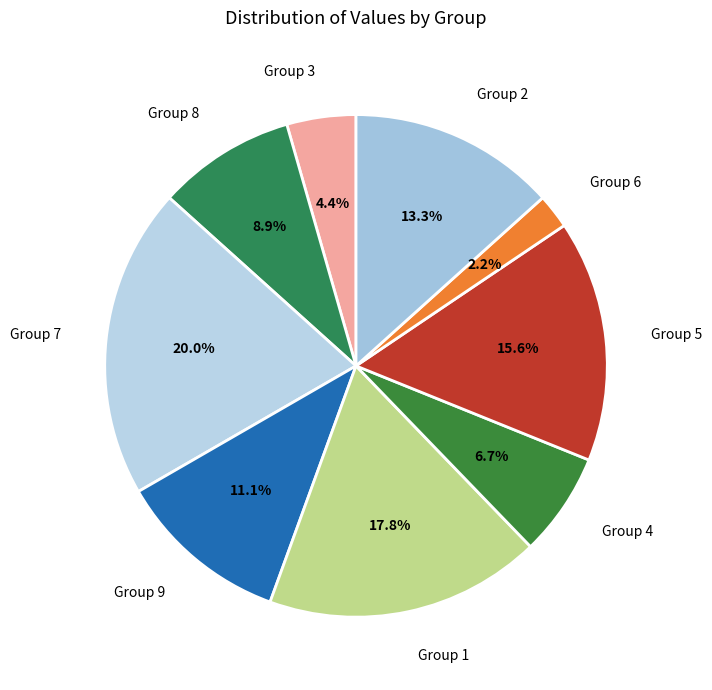

How many slices are in this pie chart?

9